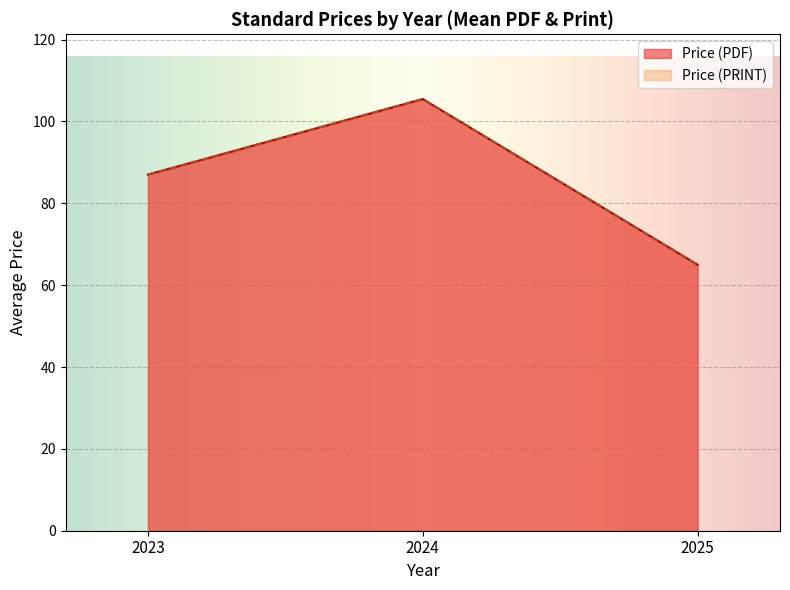

Which label corresponds to the largest value in the chart?

2024